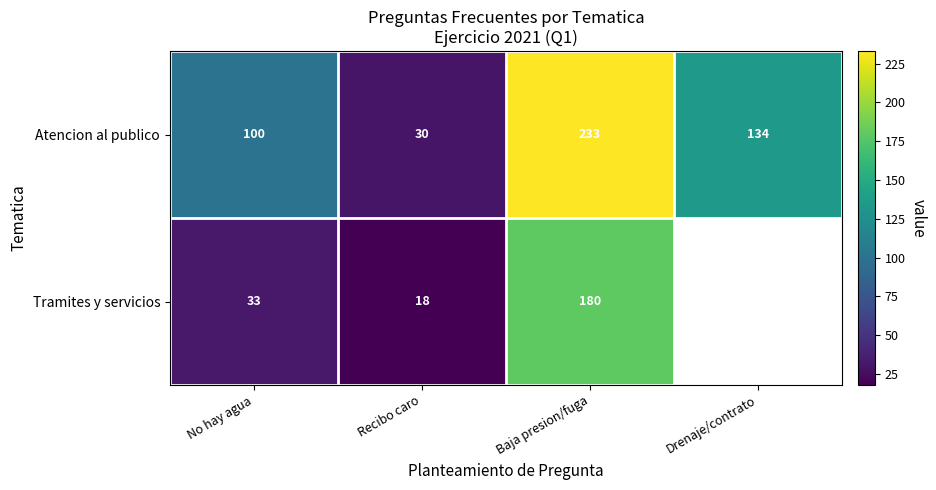

What is the difference between the highest and lowest values at No hay agua?

67